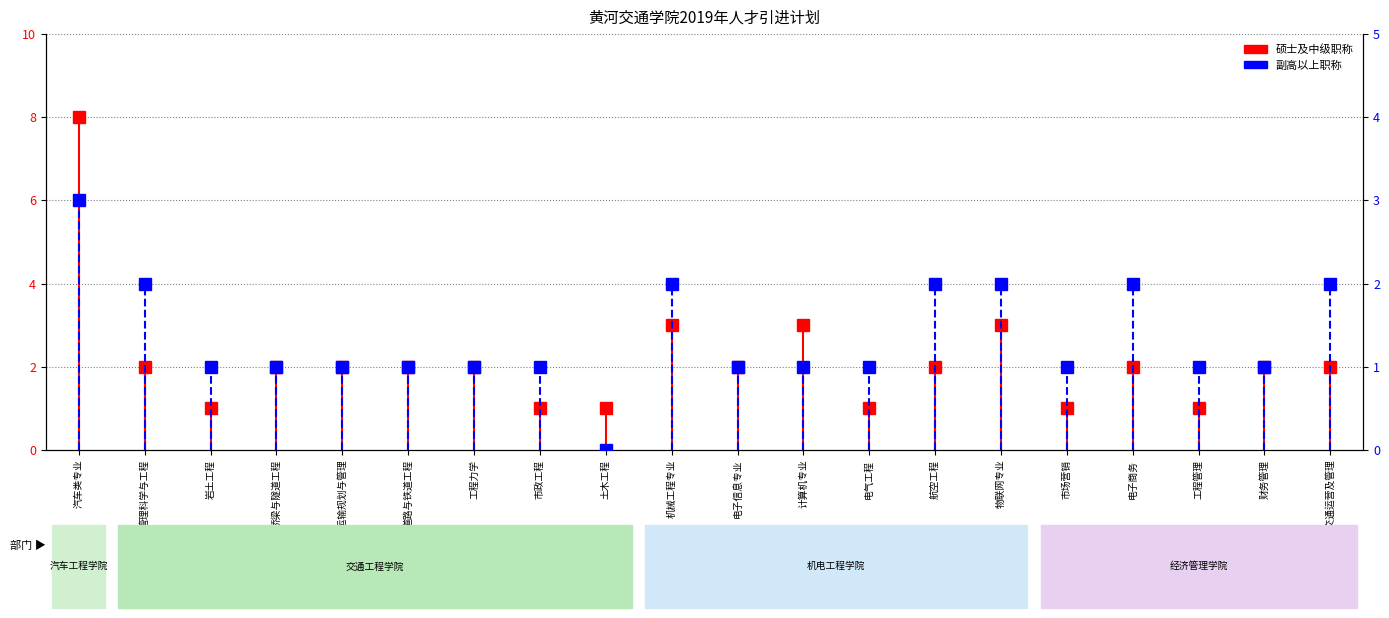

What is the difference between the highest and lowest values at 物联网专业?

1